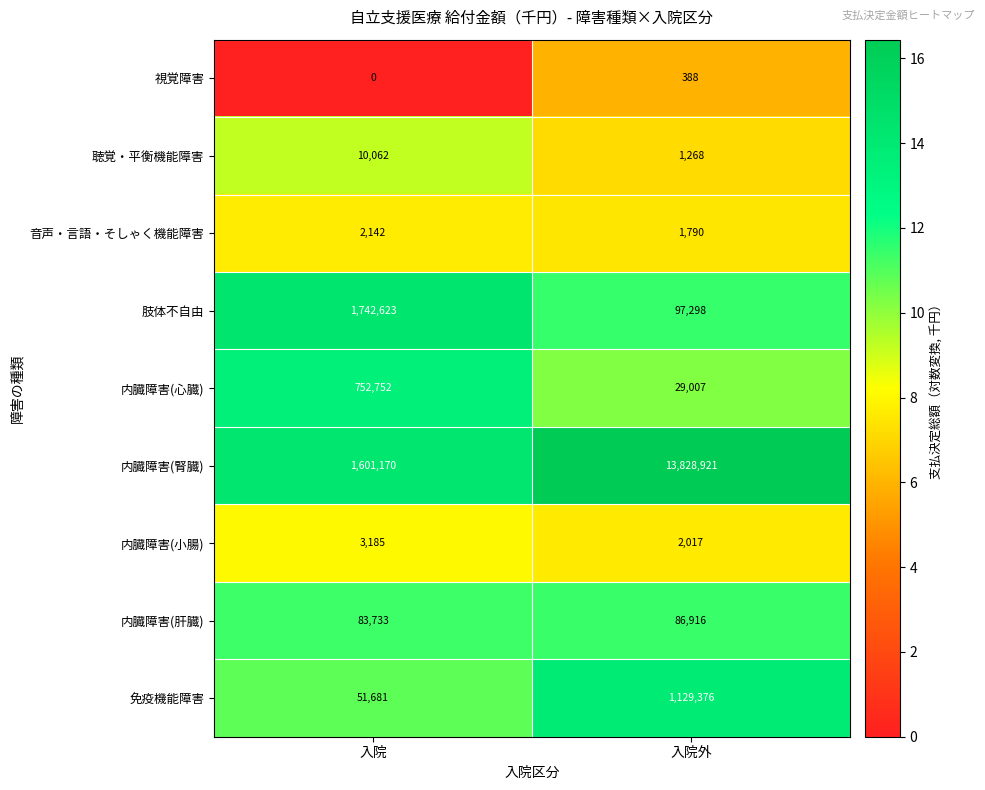

The 聴覚・平衡機能障害 series shows 13411 at 入院. True or false?

False